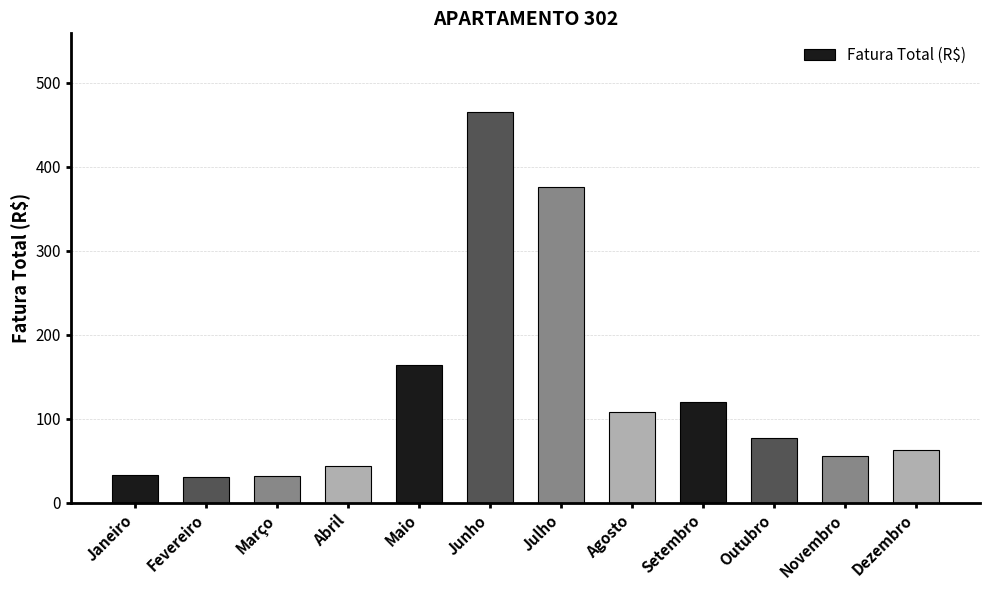

What is the approximate value at Dezembro?

63.1